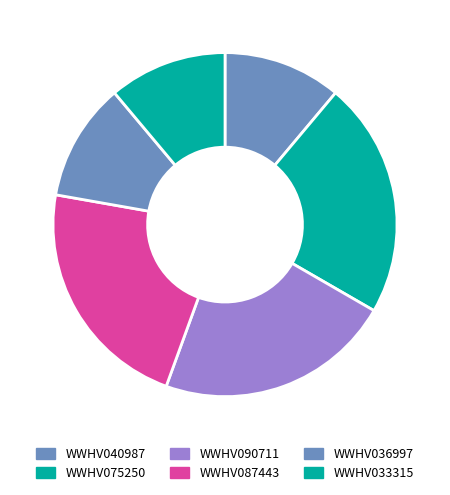

Which has a higher value, WWHV040987 or WWHV087443?

WWHV087443